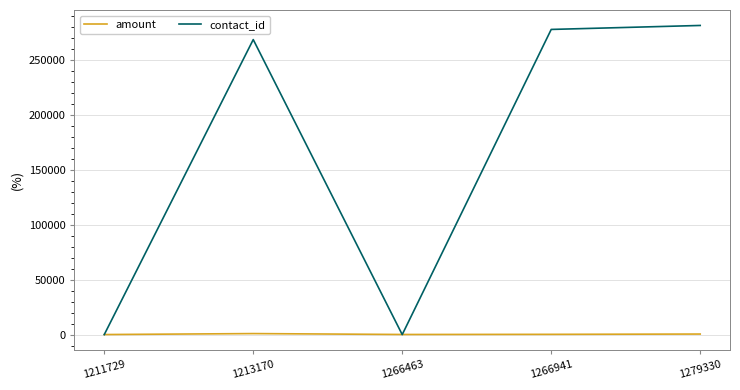

How many values in the amount series are below 235?

2